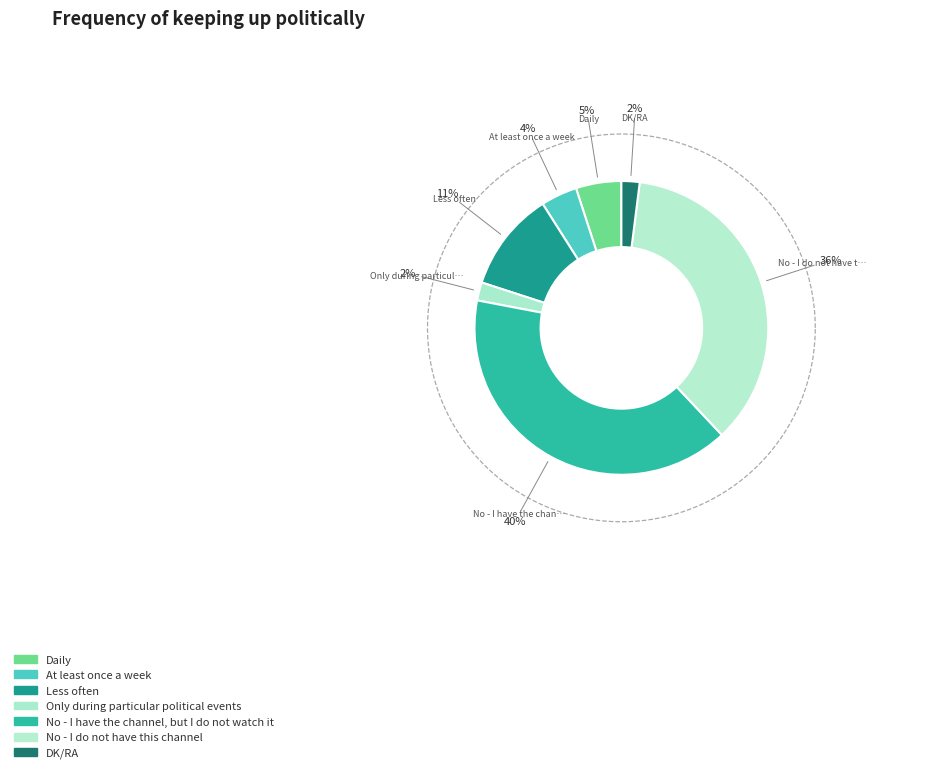

Is there a majority slice in this chart?

No